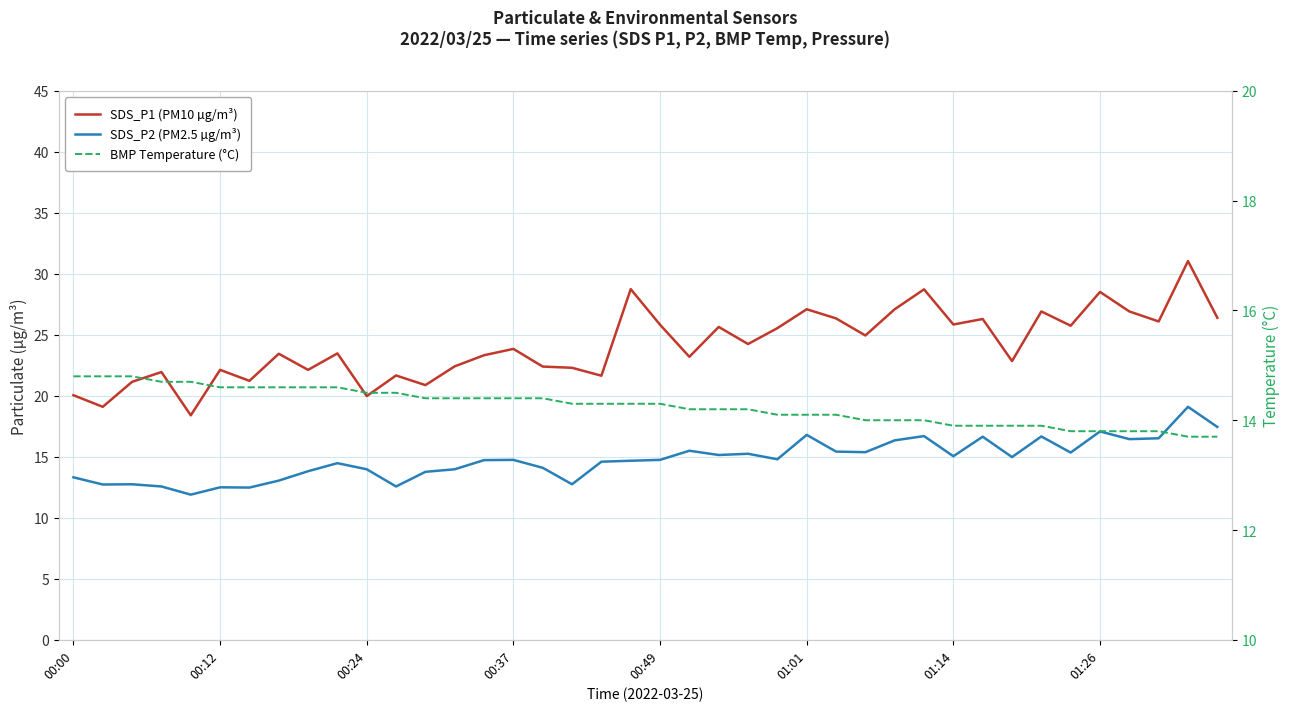

Is the value of BMP Temperature (°C) at 18 greater than the value of SDS_P2 (PM2.5 µg/m³) at 19?

No